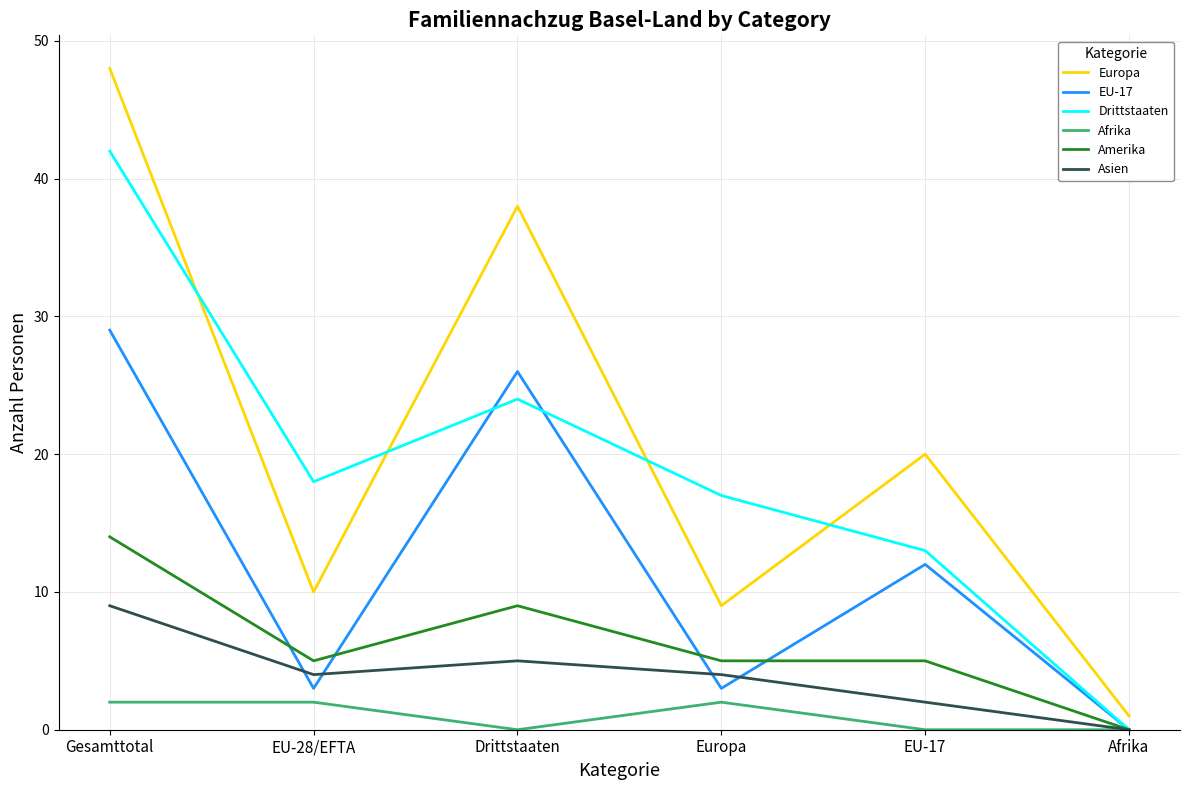

What value does the Asien series have at Drittstaaten?

5